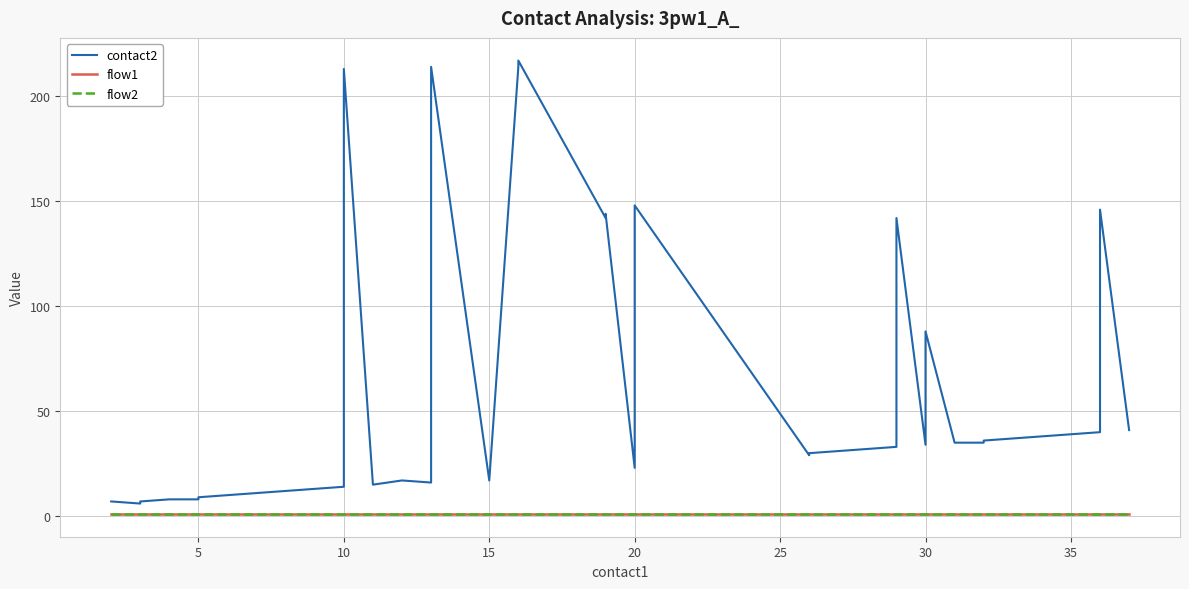

The flow2 series shows 1 at 20. True or false?

True